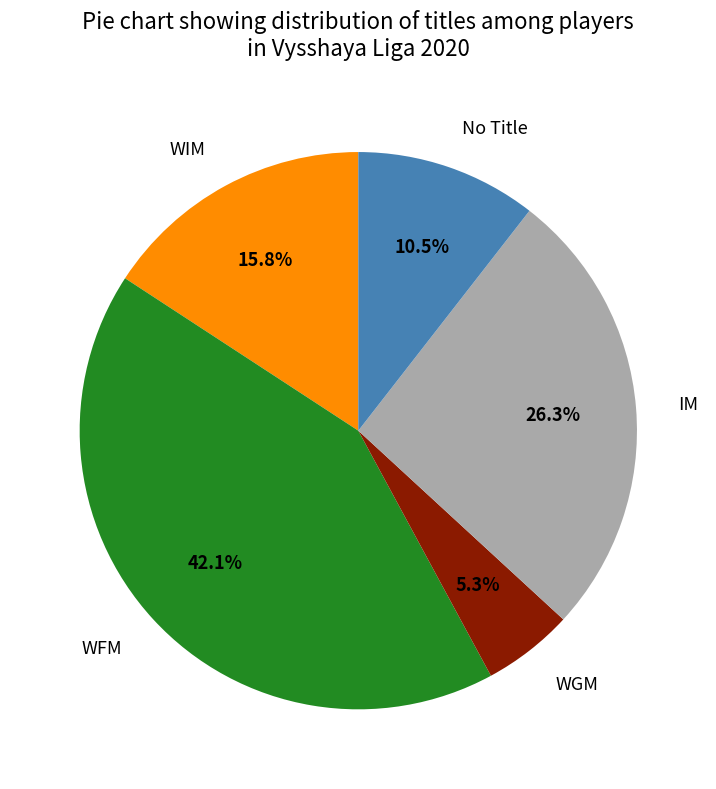

Rank the categories by value from lowest to highest.

WGM, No Title, WIM, IM, WFM